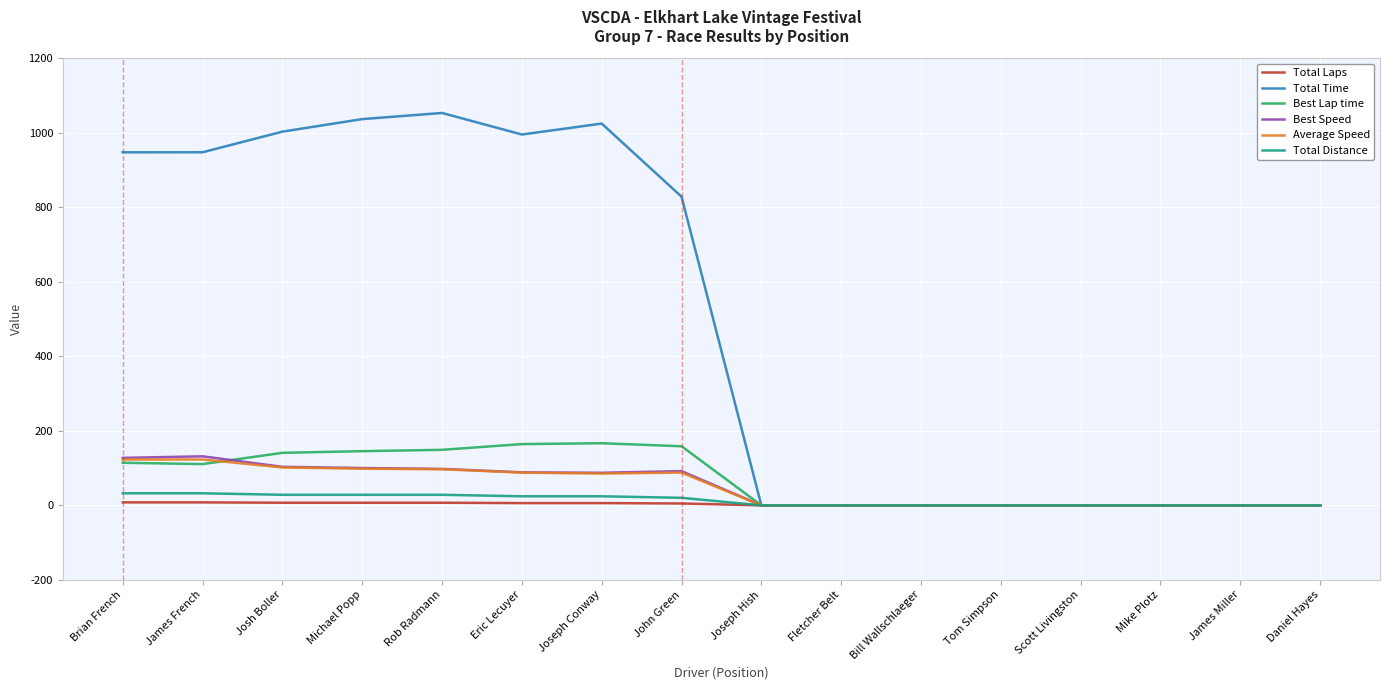

How many distinct data groups are displayed?

6